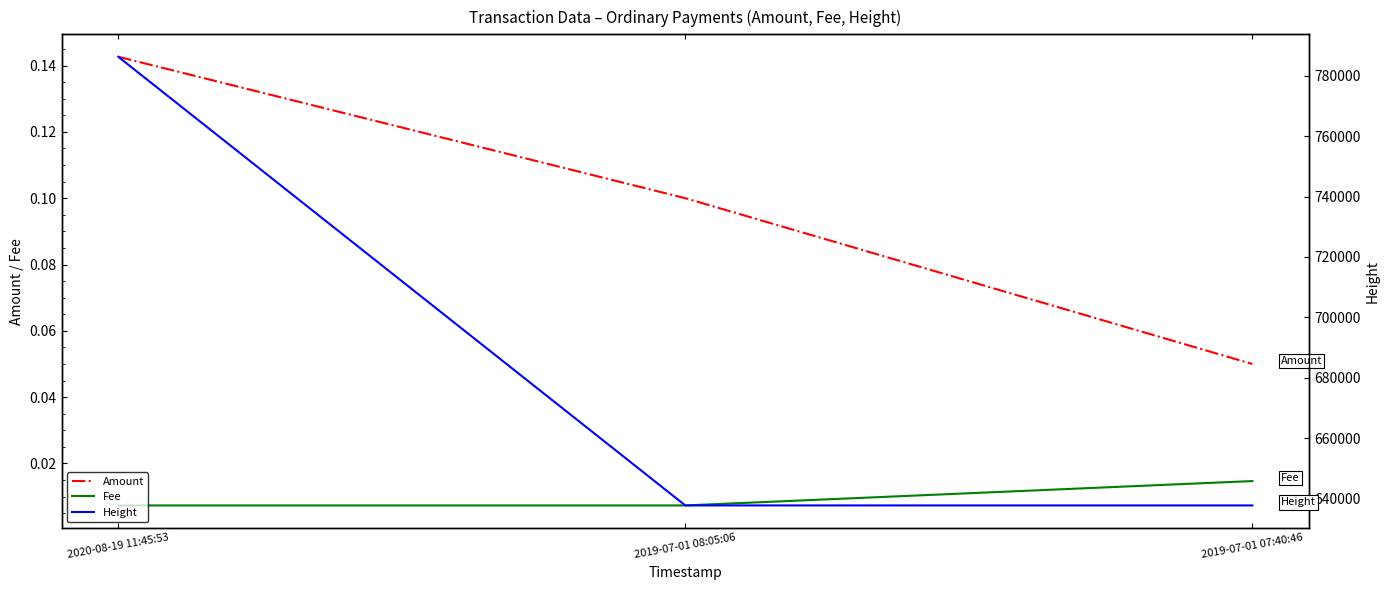

What position from the right is 2020-08-19 11:45:53?

3